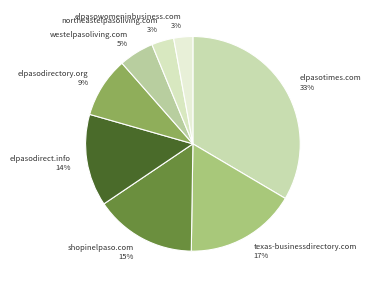

What percentage is the elpasotimes.com slice, to the nearest percent?

33%